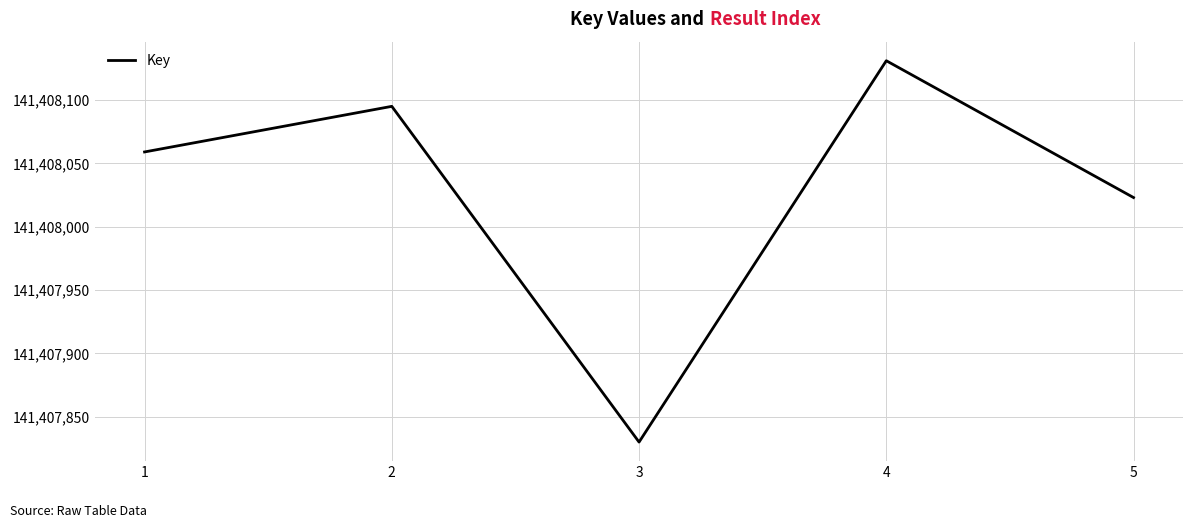

How many categories are shown in the chart?

5